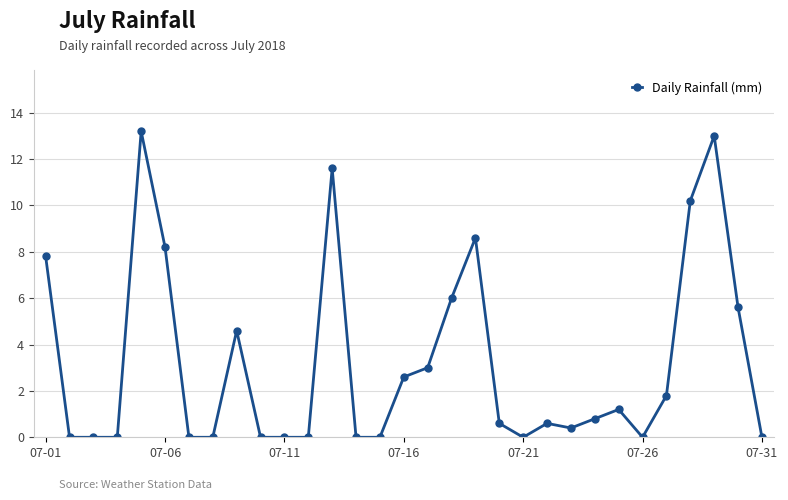

Reading right to left, extract all data points from this chart.

0.0	5.6	13.0	10.2	1.8	0.0	1.2	0.8	0.4	0.6	0.0	0.6	8.6	6.0	3.0	2.6	0.0	0.0	11.6	0.0	0.0	0.0	4.6	0.0	0.0	8.2	13.2	0.0	0.0	0.0	7.8